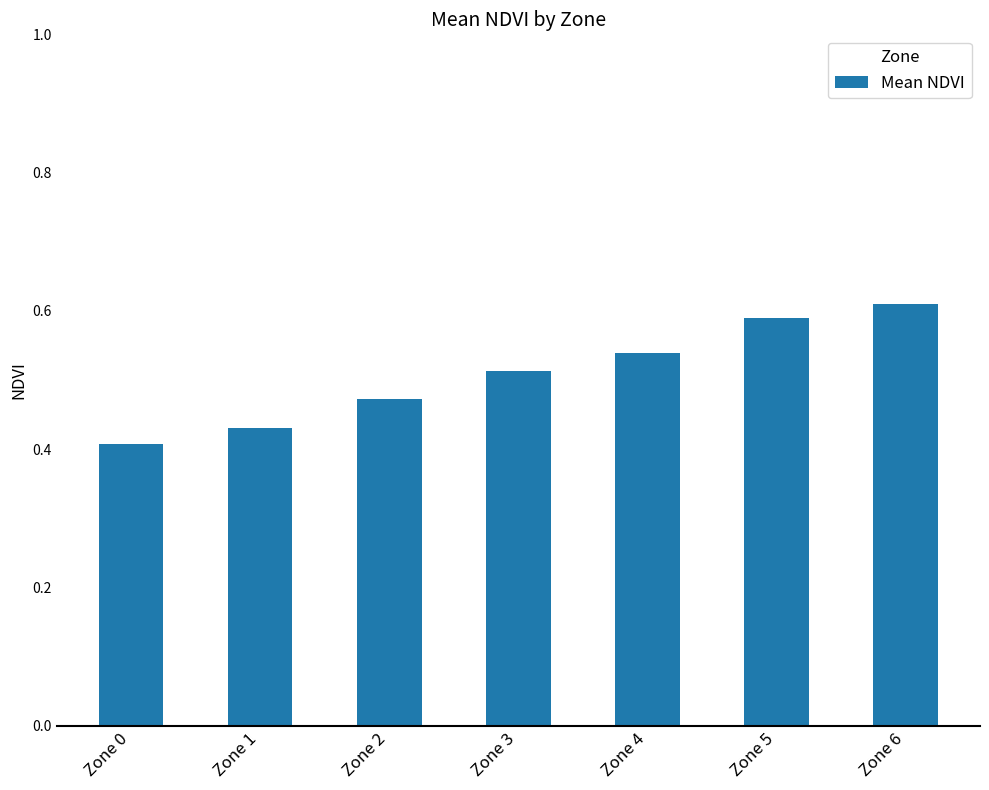

List the labels in order of value, smallest first.

Zone 0, Zone 1, Zone 2, Zone 3, Zone 4, Zone 5, Zone 6